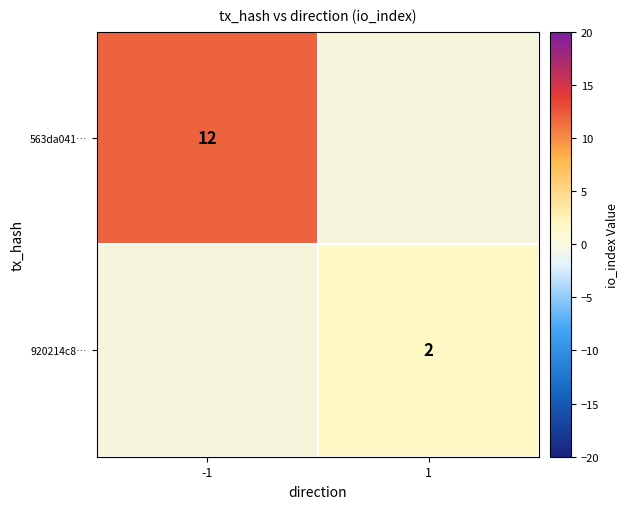

Is it true that 920214c8… equals 2 at 1?

True